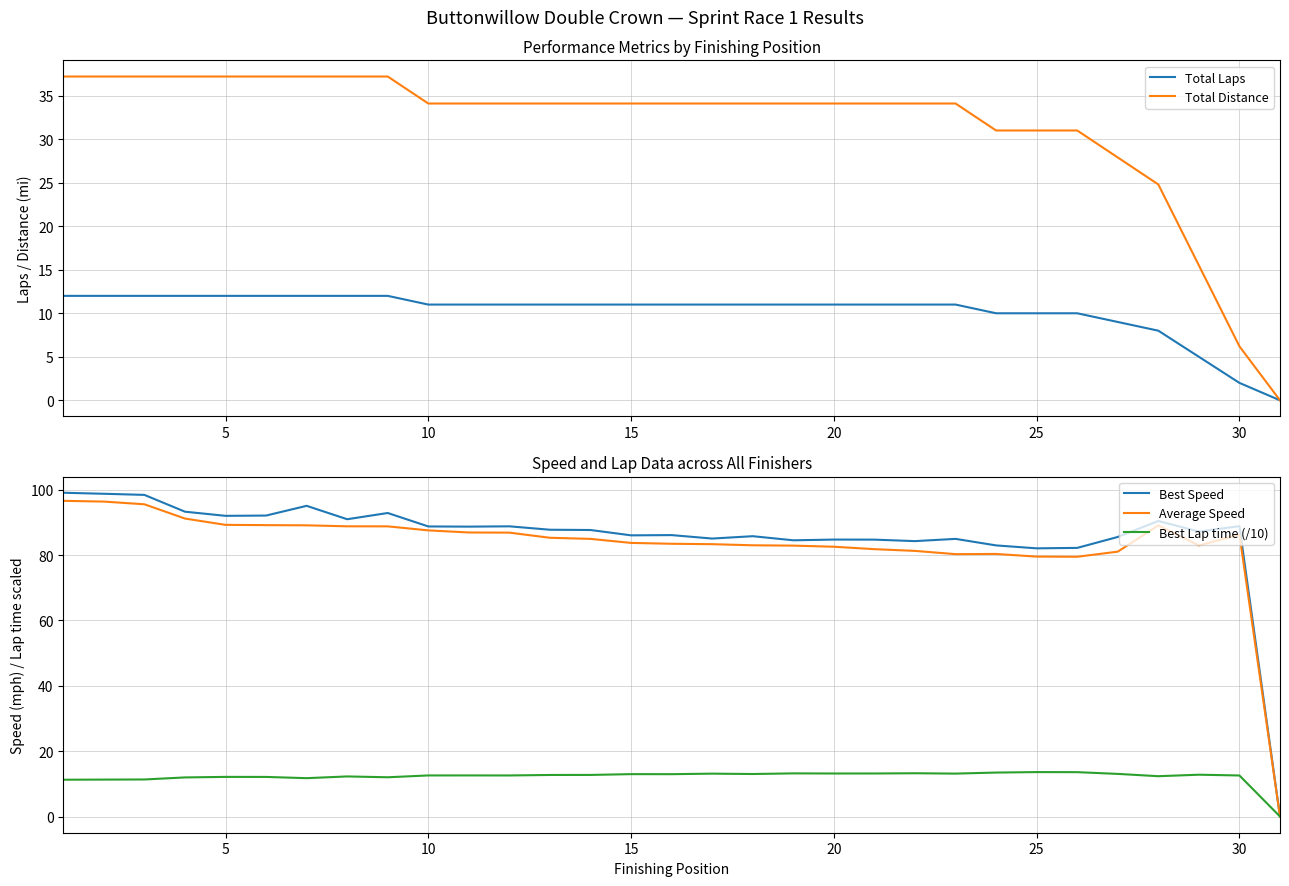

In Best Speed, how many points are lower than both neighbors (excluding endpoints)?

9